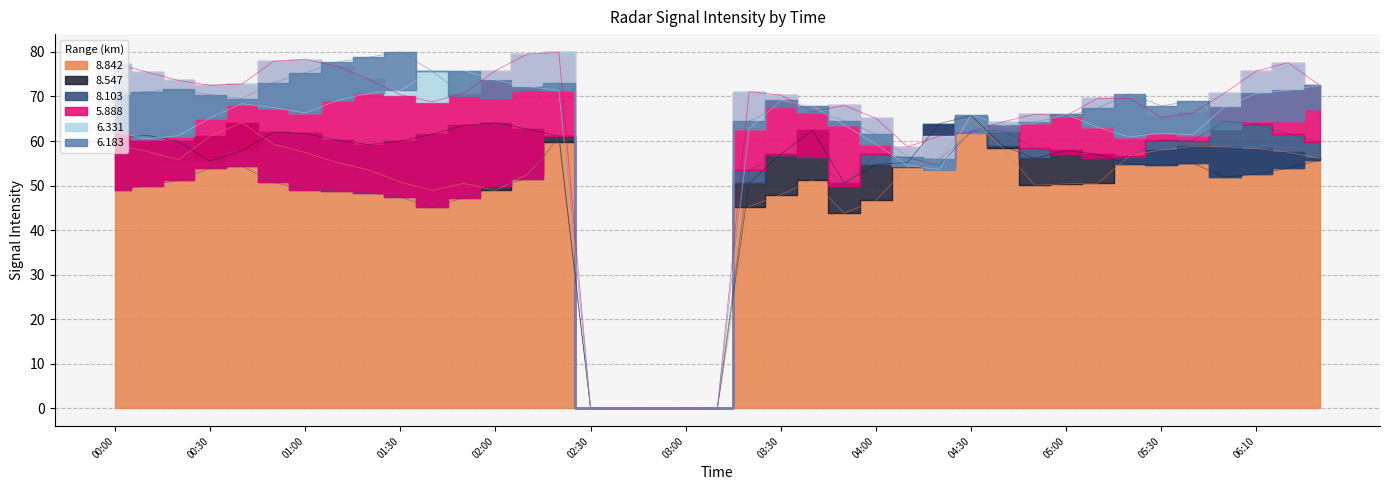

In 5.888, how many points are lower than both neighbors (excluding endpoints)?

6